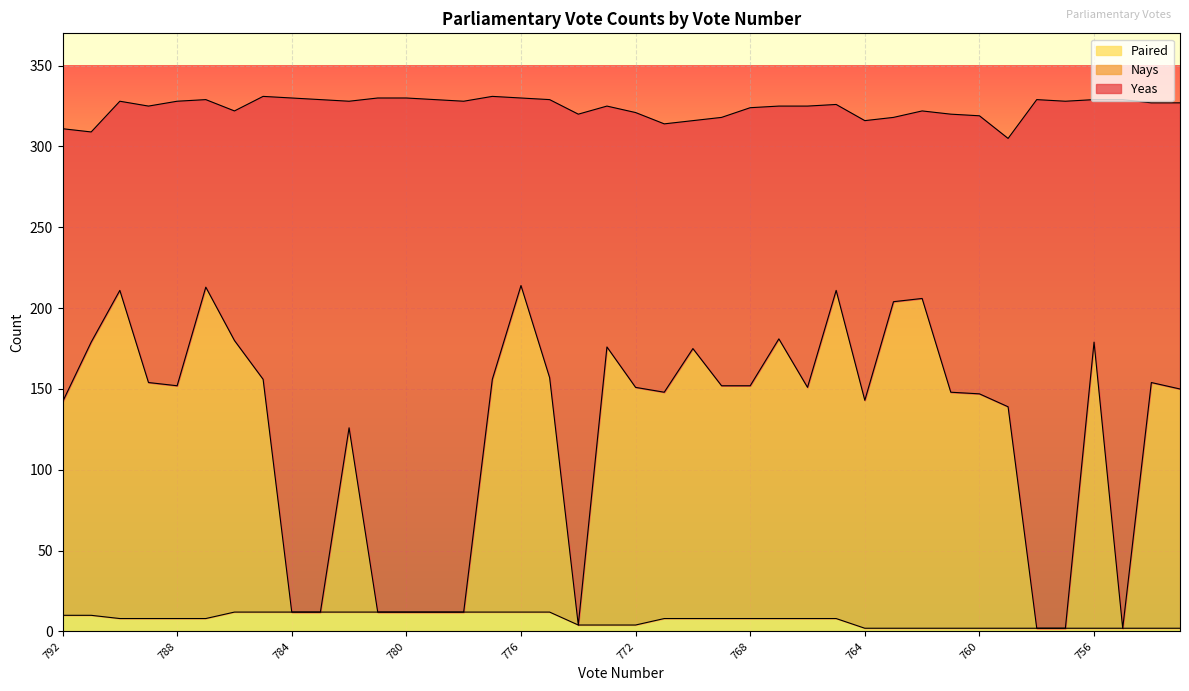

Which has a higher value, 766 or 759?

766